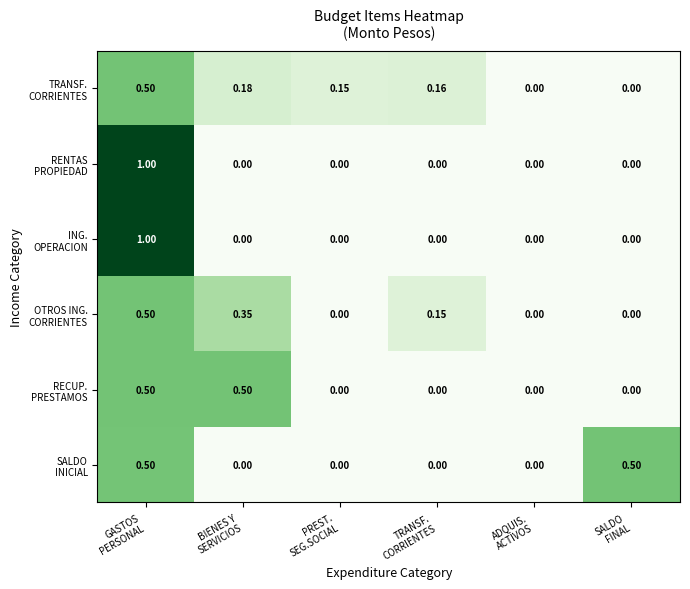

Rank the series by their maximum value, from highest to lowest.

RENTAS PROPIEDAD, ING. OPERACION, SALDO INICIAL, TRANSF. CORRIENTES, OTROS ING. CORRIENTES, RECUP. PRESTAMOS